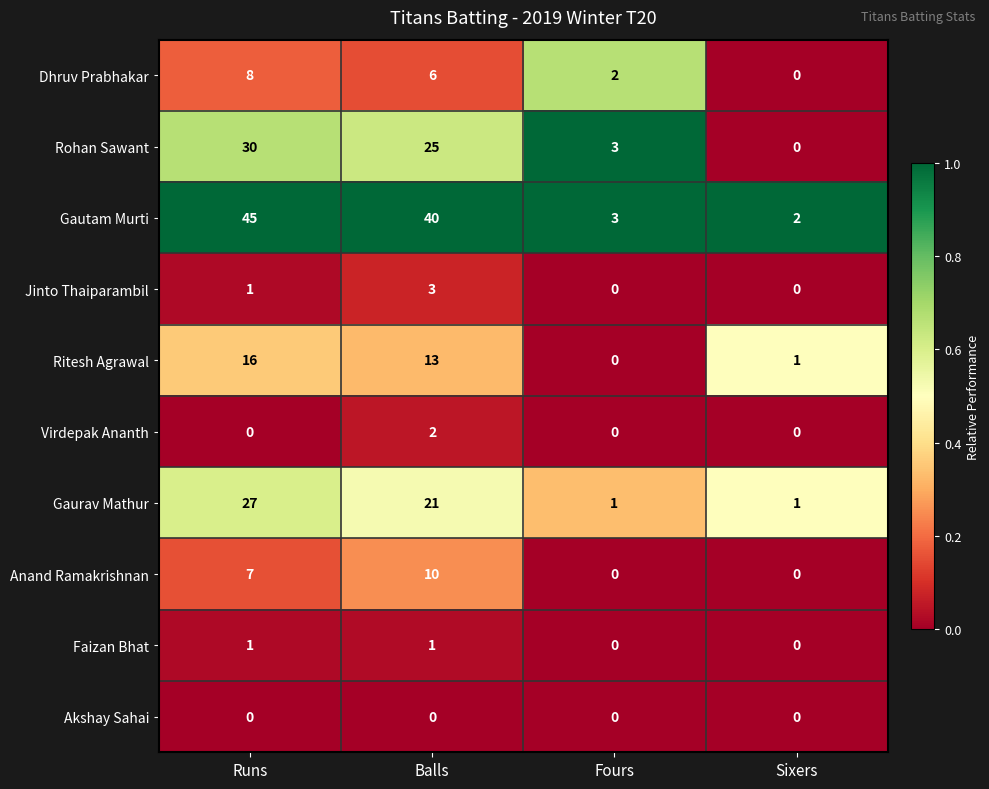

Rank the series at Balls from highest to lowest value.

Gautam Murti, Rohan Sawant, Gaurav Mathur, Ritesh Agrawal, Anand Ramakrishnan, Dhruv Prabhakar, Jinto Thaiparambil, Virdepak Ananth, Faizan Bhat, Akshay Sahai